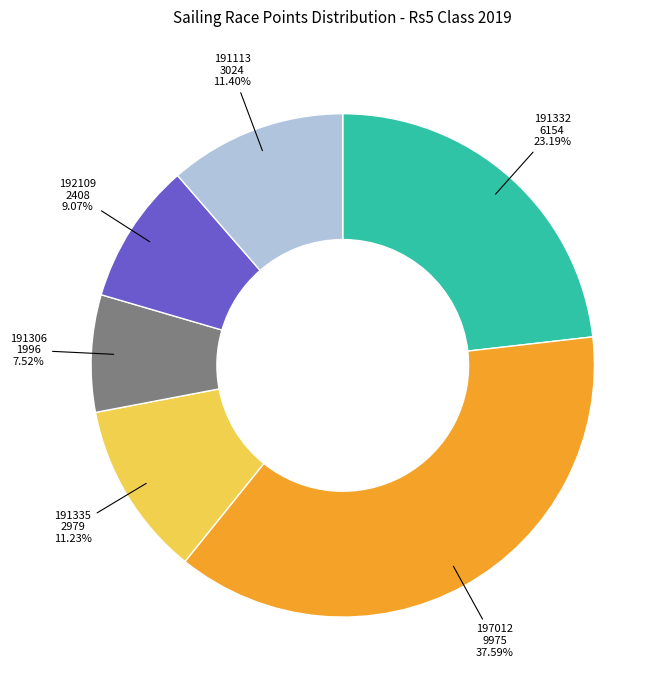

To the nearest percent, what is the difference between the largest and smallest slice percentages?

30%